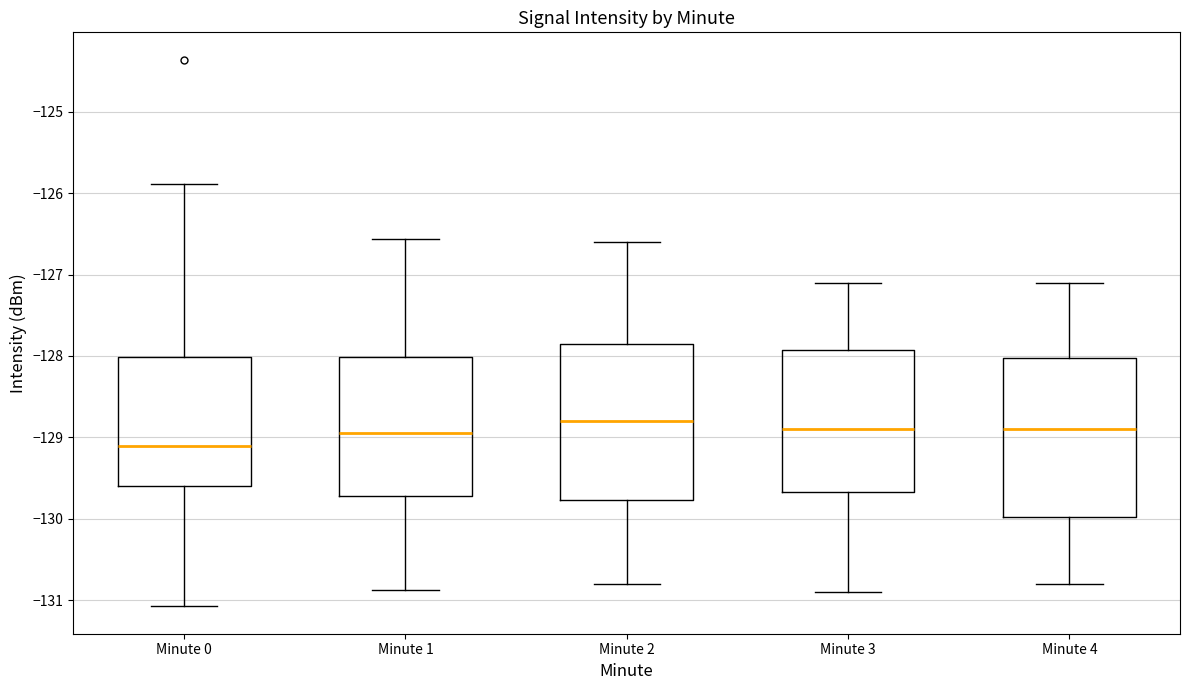

Reading left to right, read every box against the y-axis: the position of its median line, the range the box covers, and the ends of its whiskers. The values are not printed on the chart, so give them approximately, as read against the axis.

Minute 0: median -129.1, box -129.6 to -128.0, whiskers -131.1 to -125.9
Minute 1: median -128.9, box -129.7 to -128.0, whiskers -130.9 to -126.6
Minute 2: median -128.8, box -129.8 to -127.8, whiskers -130.8 to -126.6
Minute 3: median -128.9, box -129.7 to -127.9, whiskers -130.9 to -127.1
Minute 4: median -128.9, box -130.0 to -128.0, whiskers -130.8 to -127.1